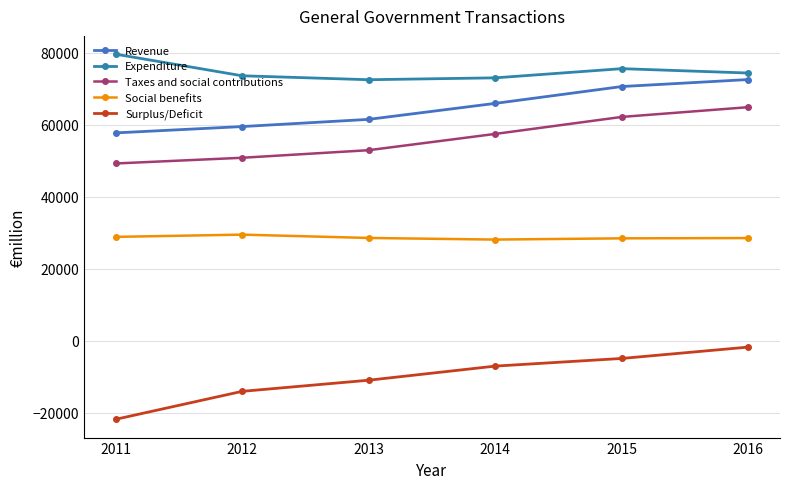

Reading left to right, extract all data points from this chart.

Revenue: 2011=57733	2012=59493	2013=61496	2014=65940	2015=70622	2016=72565
Expenditure: 2011=79625	2012=73610	2013=72516	2014=73039	2015=75591	2016=74376
Taxes and social contributions: 2011=49231	2012=50818	2013=52925	2014=57450	2015=62174	2016=64887
Social benefits: 2011=28827	2012=29454	2013=28526	2014=28076	2015=28421	2016=28494
Surplus/Deficit: 2011=-21893	2012=-14118	2013=-11020	2014=-7099	2015=-4968	2016=-1811